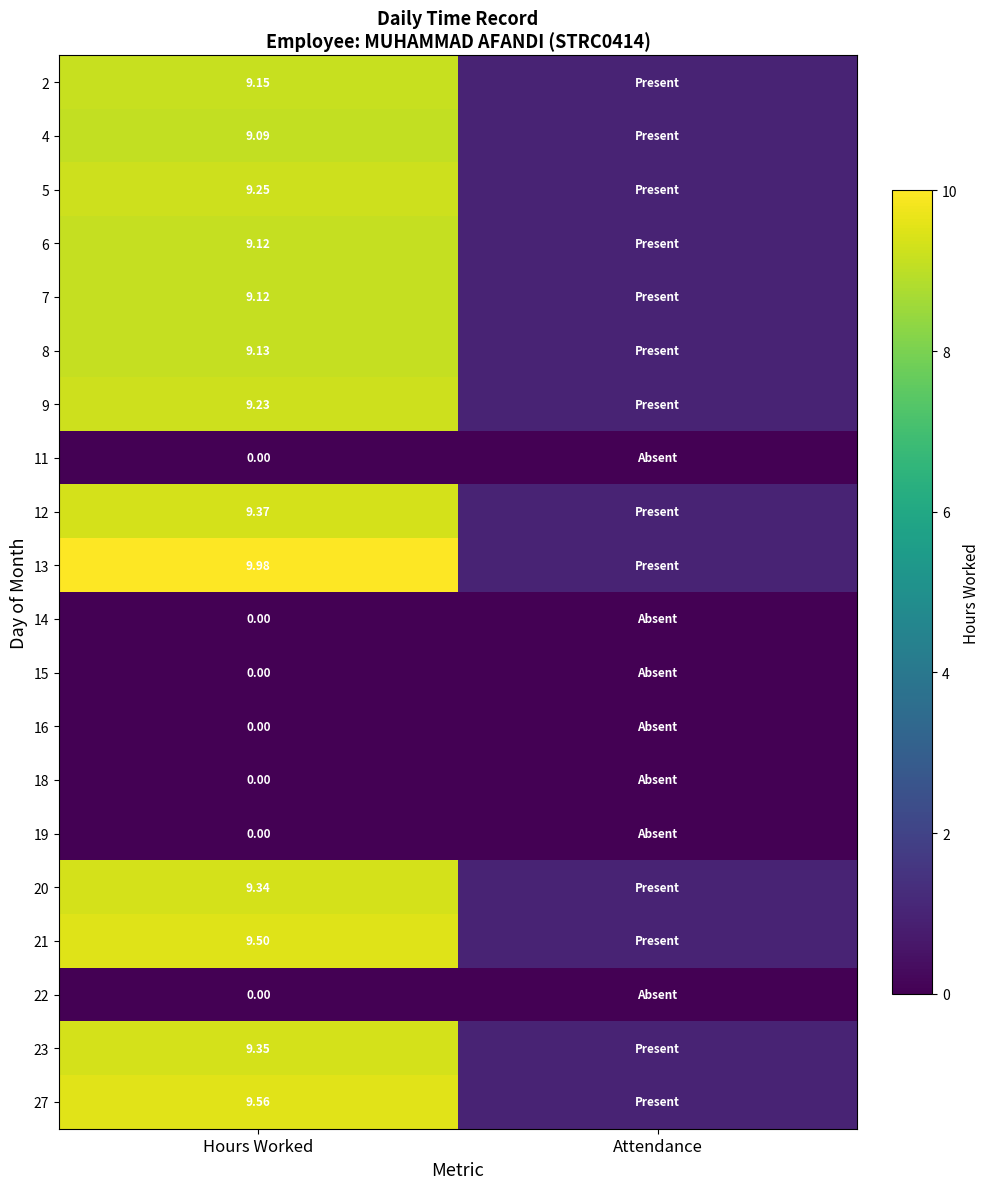

What is the minimum value for 13?

1.0